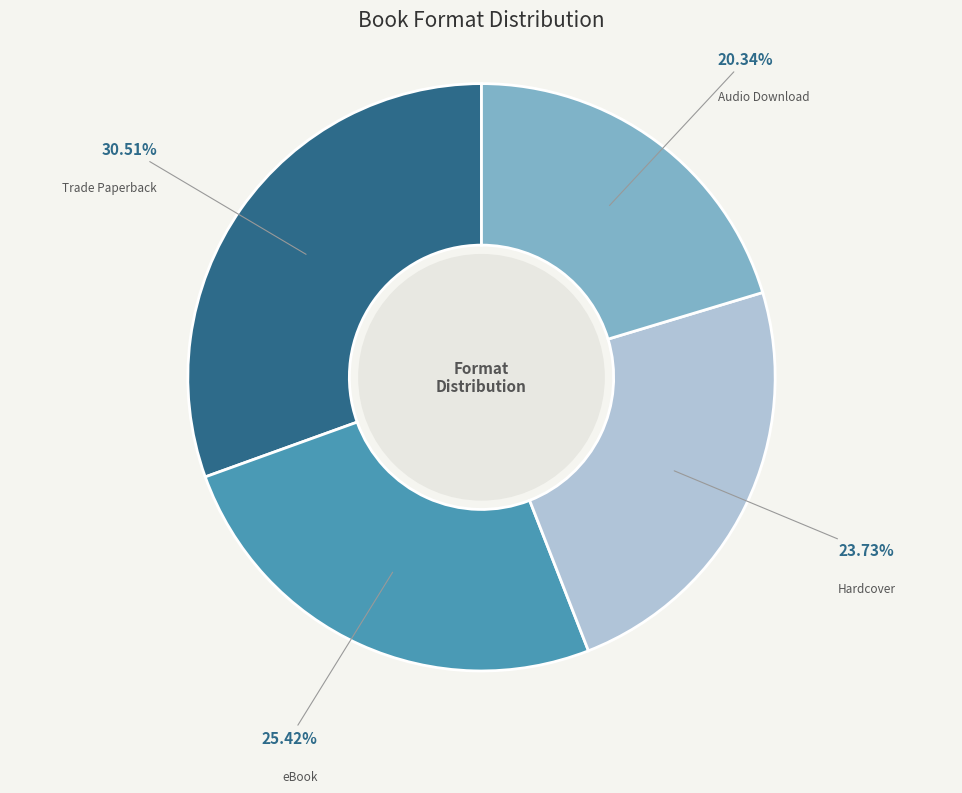

The eBook slice represents 33% of the pie. True or false?

False